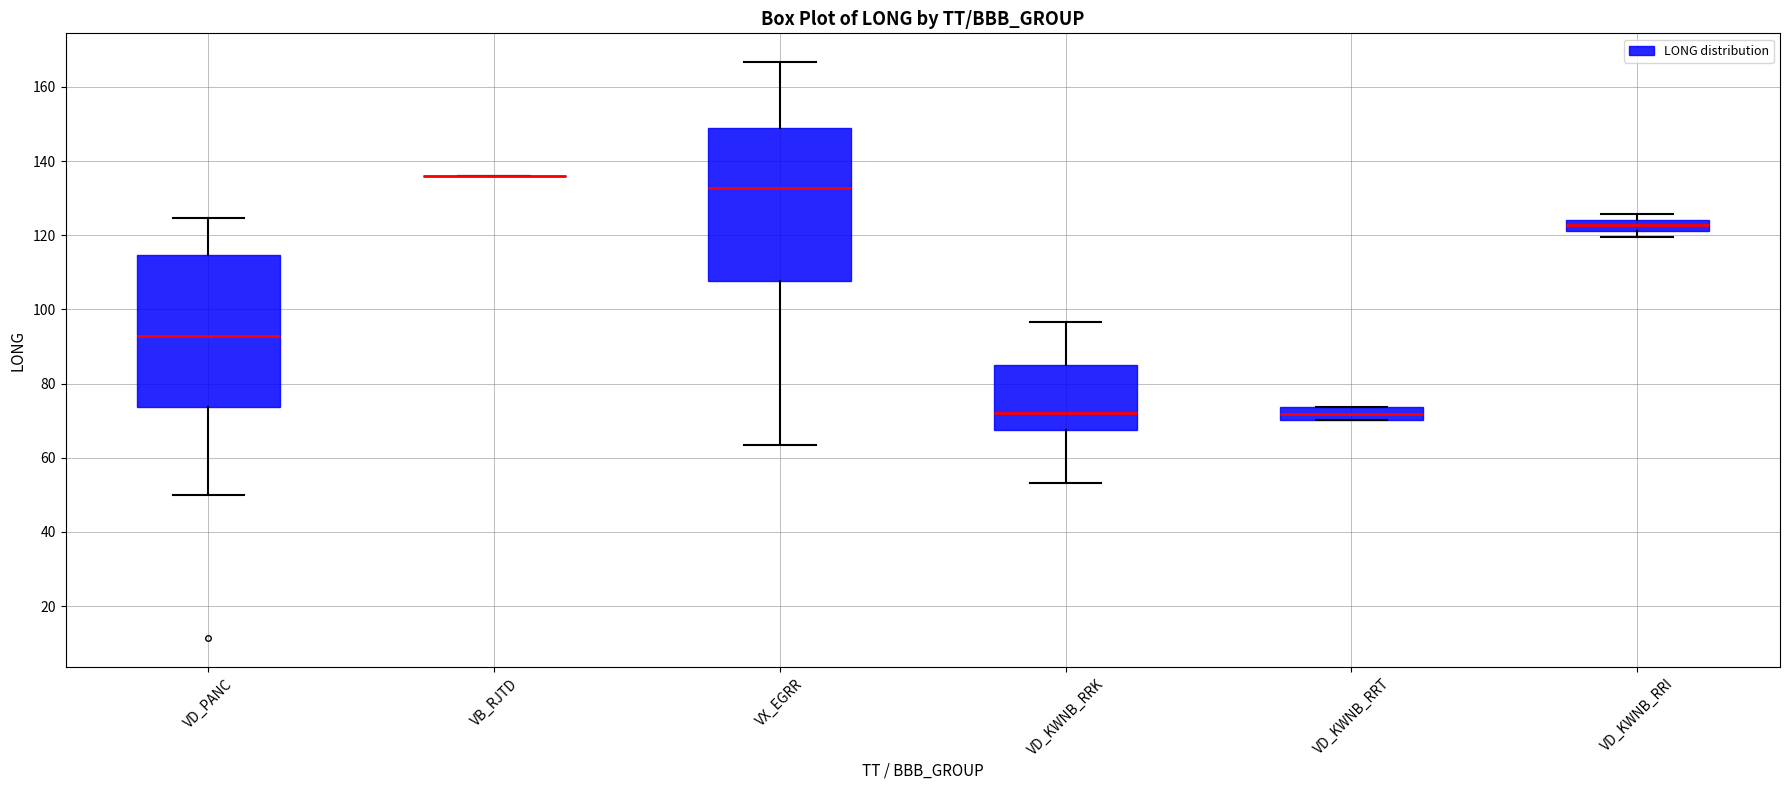

Reading left to right, read every box against the y-axis: the position of its median line, the range the box covers, and the ends of its whiskers. The values are not printed on the chart, so give them approximately, as read against the axis.

VD_PANC: median 92, box 74 to 114, whiskers 50 to 124
VB_RJTD: box collapsed to a line at 136, whiskers 136 to 136
VX_EGRR: median 132, box 108 to 150, whiskers 64 to 166
VD_KWNB_RRK: median 72, box 68 to 84, whiskers 54 to 96
VD_KWNB_RRT: median 72, box 70 to 74, whiskers 70 to 74
VD_KWNB_RRI: median 122 (inside the box), box 122 to 124, whiskers 120 to 126